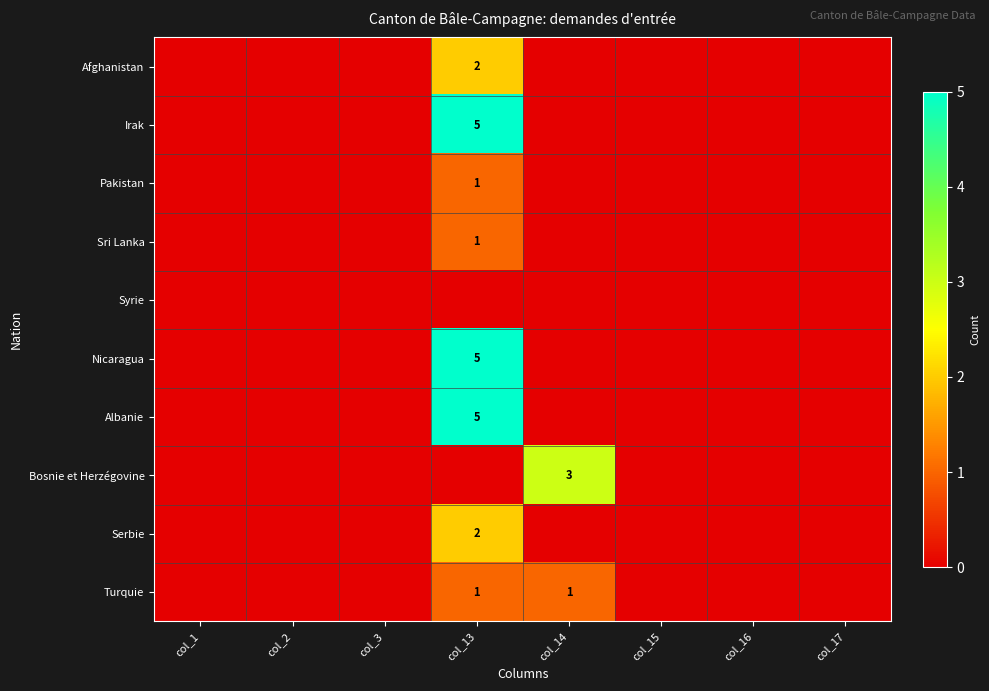

The value of Serbie at col_13 is 1. True or false?

False